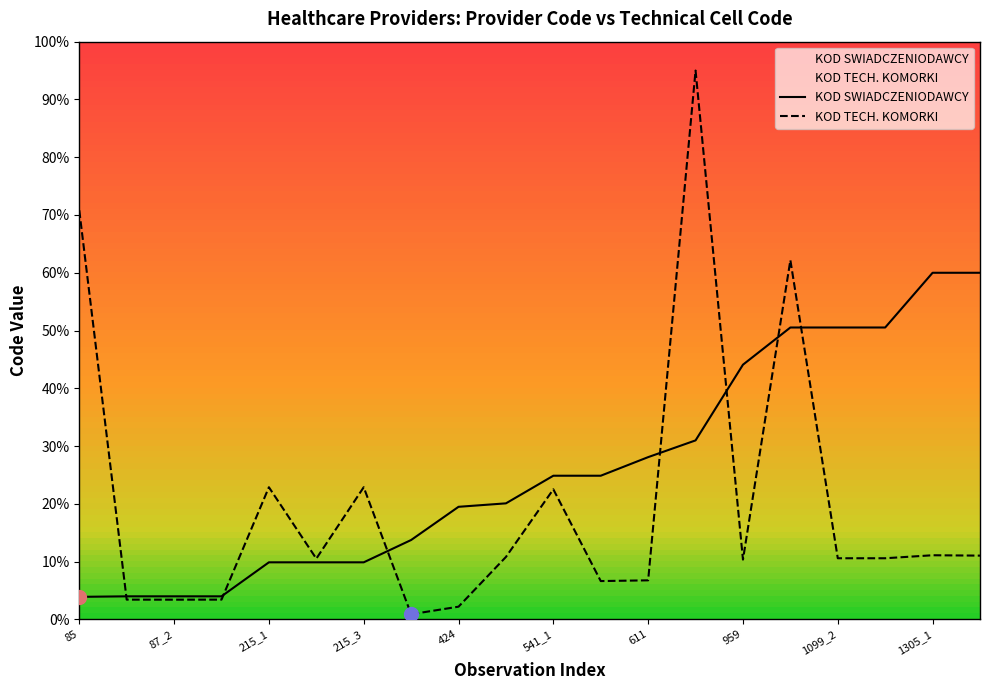

After their last crossing, which series has the higher values: KOD SWIADCZENIODAWCY or KOD TECH. KOMORKI?

KOD SWIADCZENIODAWCY